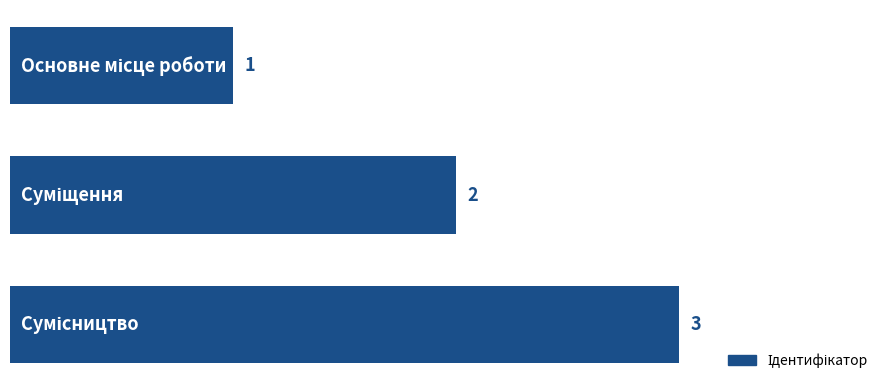

How many categories are shown in the chart?

3